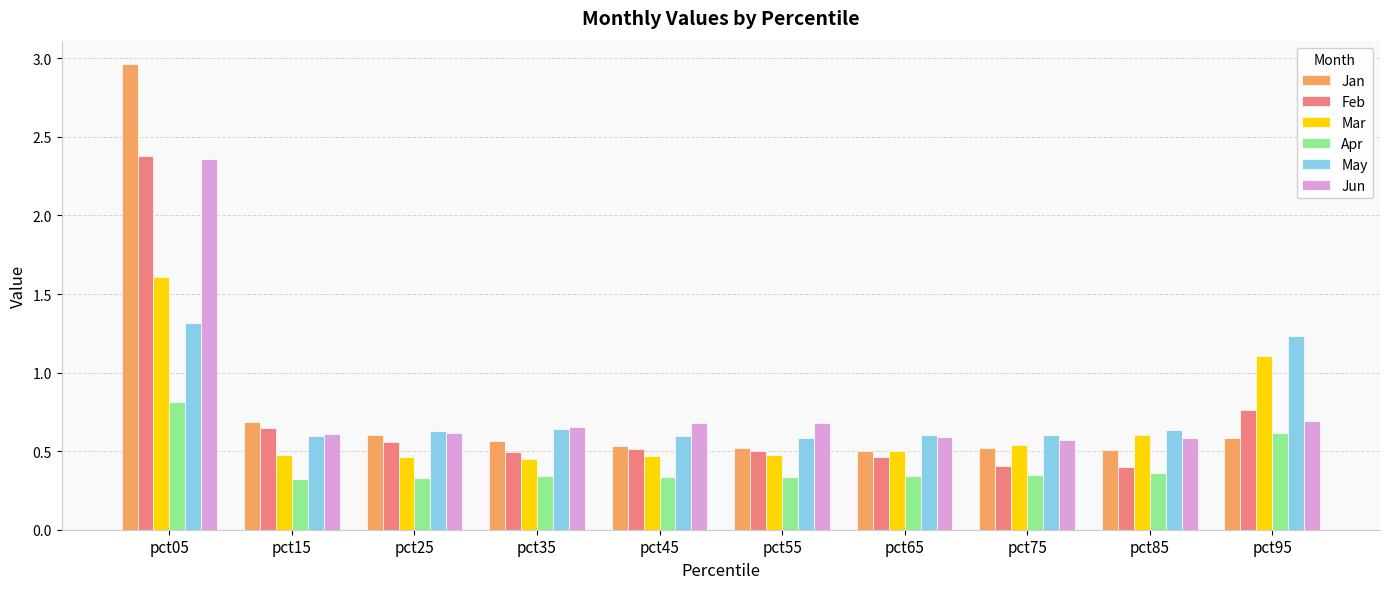

How many groups of bars are there?

10